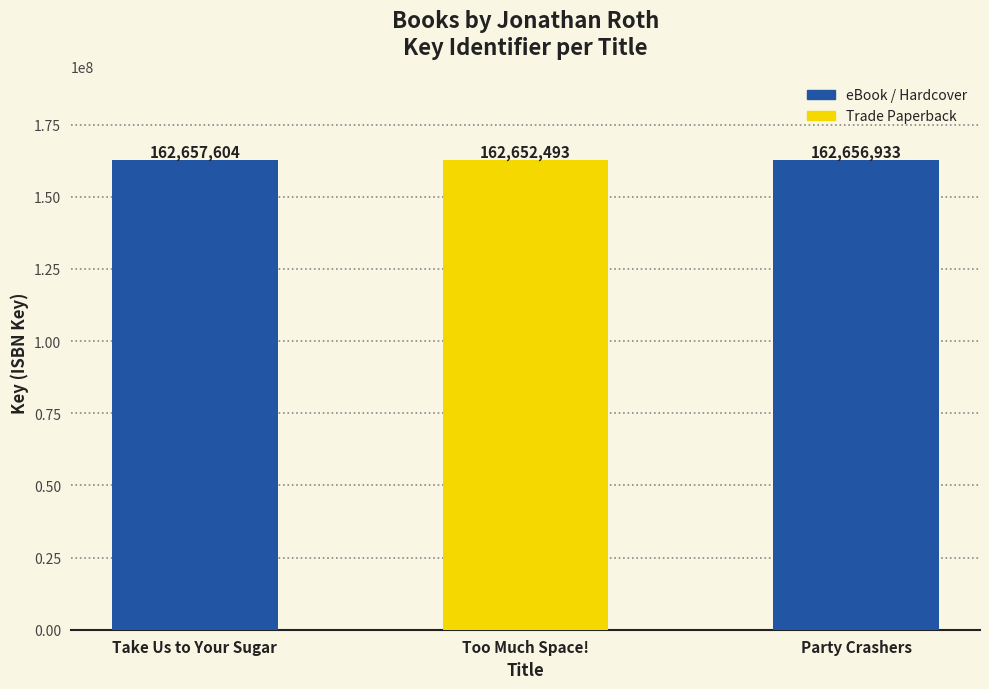

Which has a higher value, Party Crashers or Too Much Space!?

Party Crashers